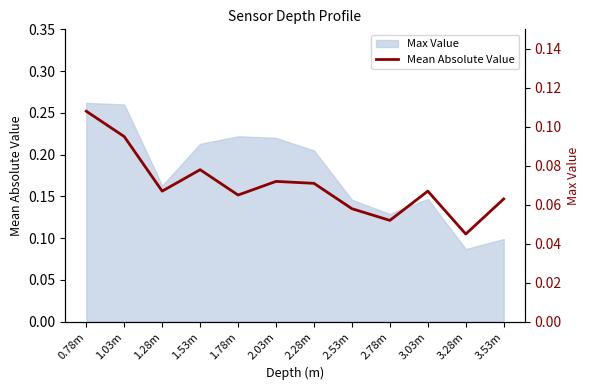

List the labels in order of value, largest first.

0.78m, 1.03m, 1.53m, 2.03m, 2.28m, 1.28m, 3.03m, 1.78m, 3.53m, 2.53m, 2.78m, 3.28m